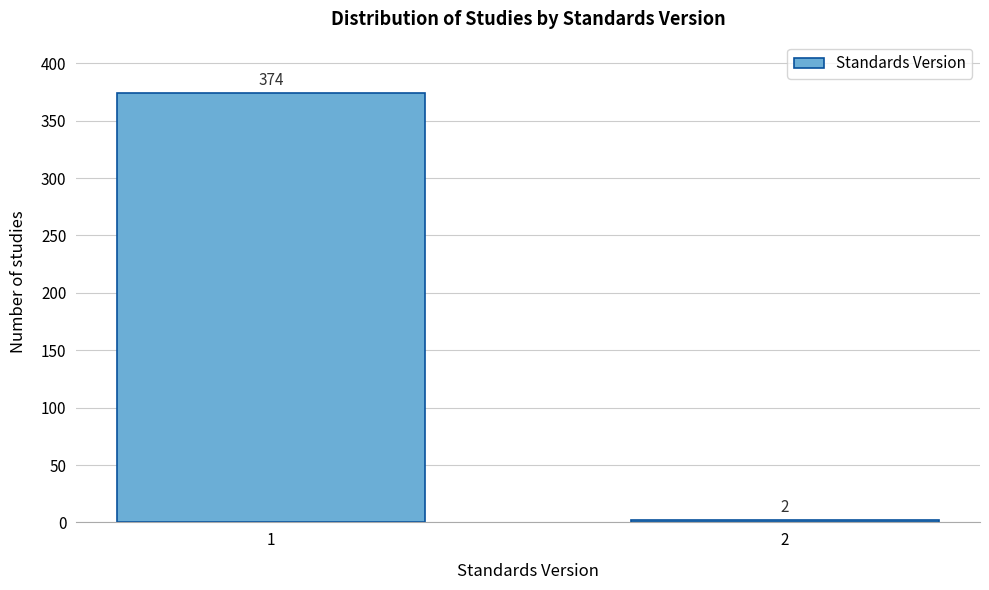

Reading right to left, what are all the values shown in this chart?

2	374